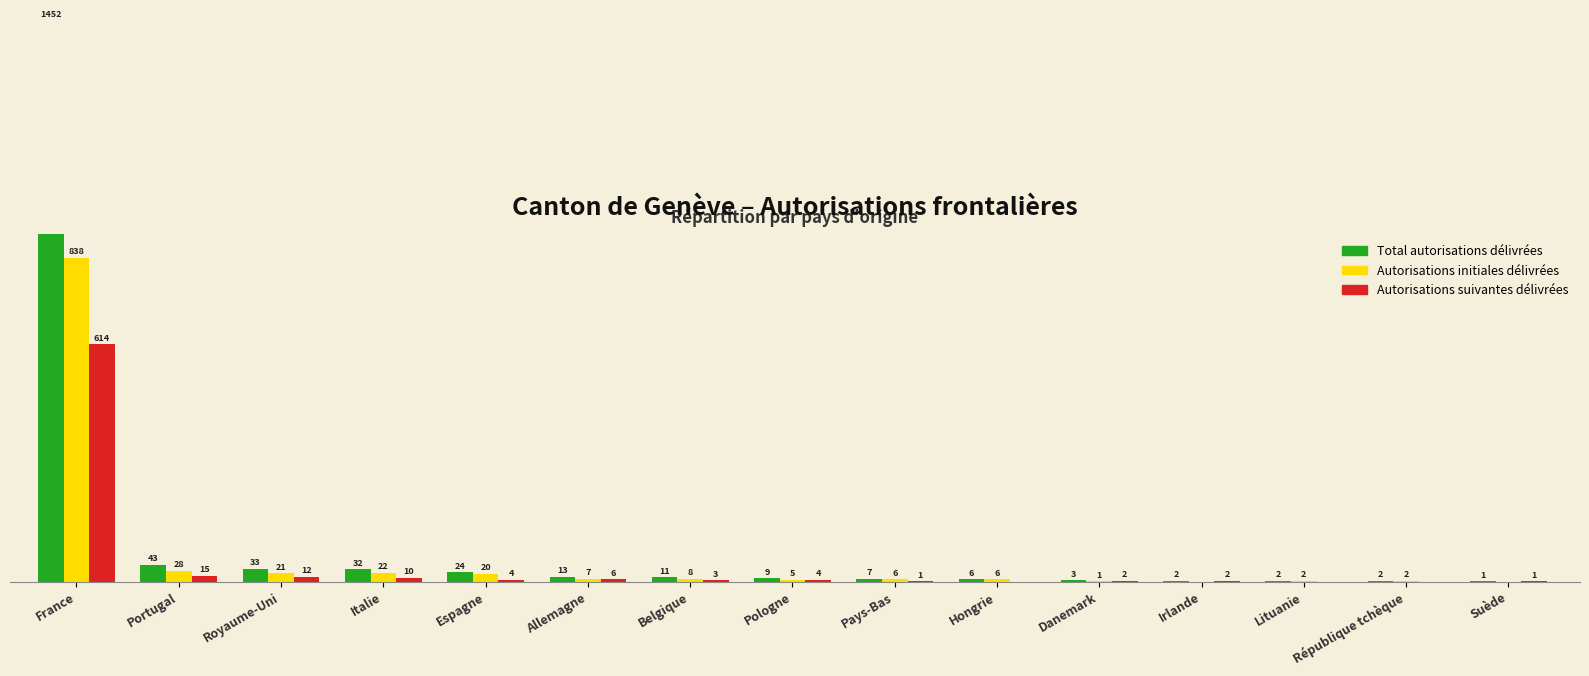

What are all the series names shown in the legend?

Total autorisations délivrées, Autorisations initiales délivrées, Autorisations suivantes délivrées